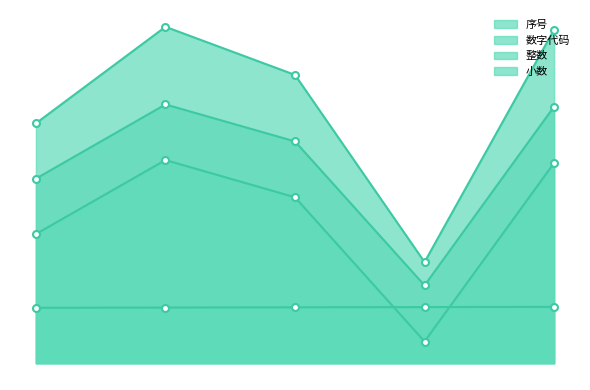

How many data points in 序号 are above 237?

2